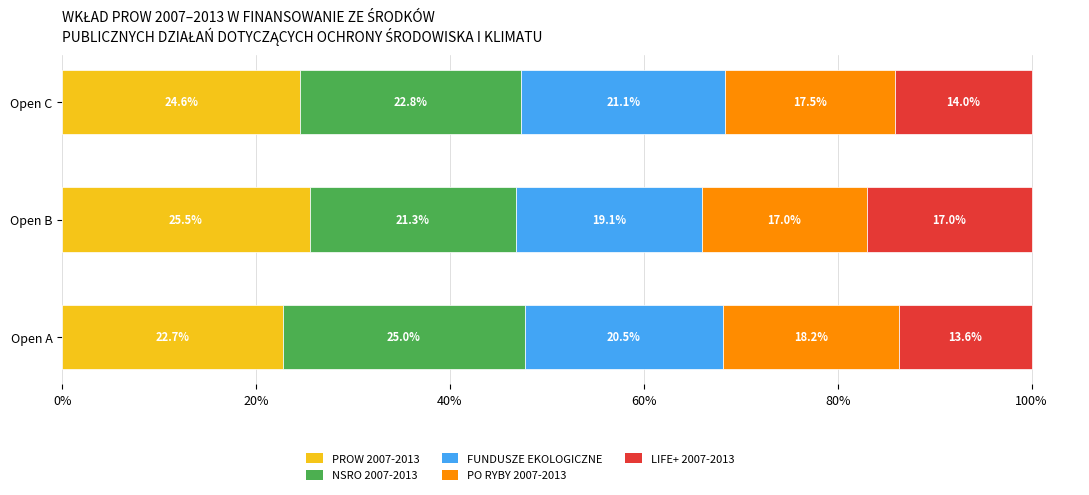

Rank the categories by PROW 2007-2013 value from highest to lowest.

Open B, Open C, Open A